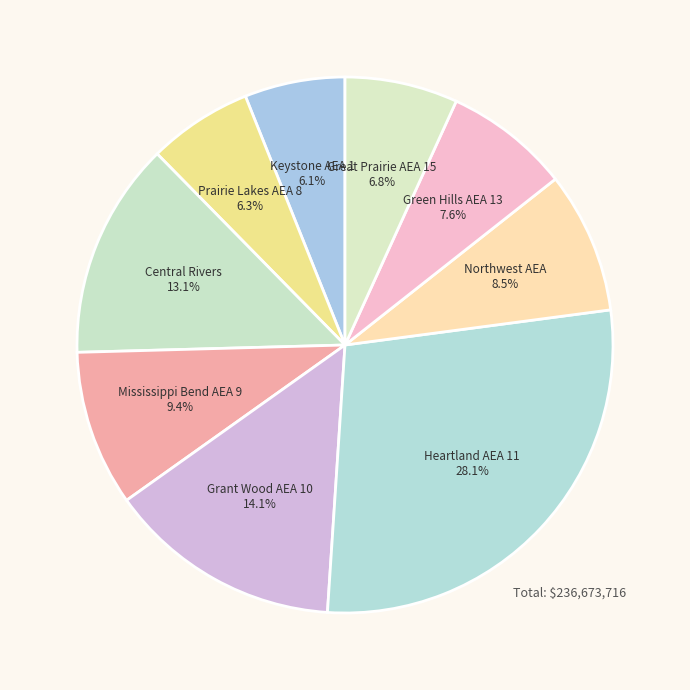

Do Green Hills AEA 13 and Grant Wood AEA 10 together represent more than half of the pie?

No